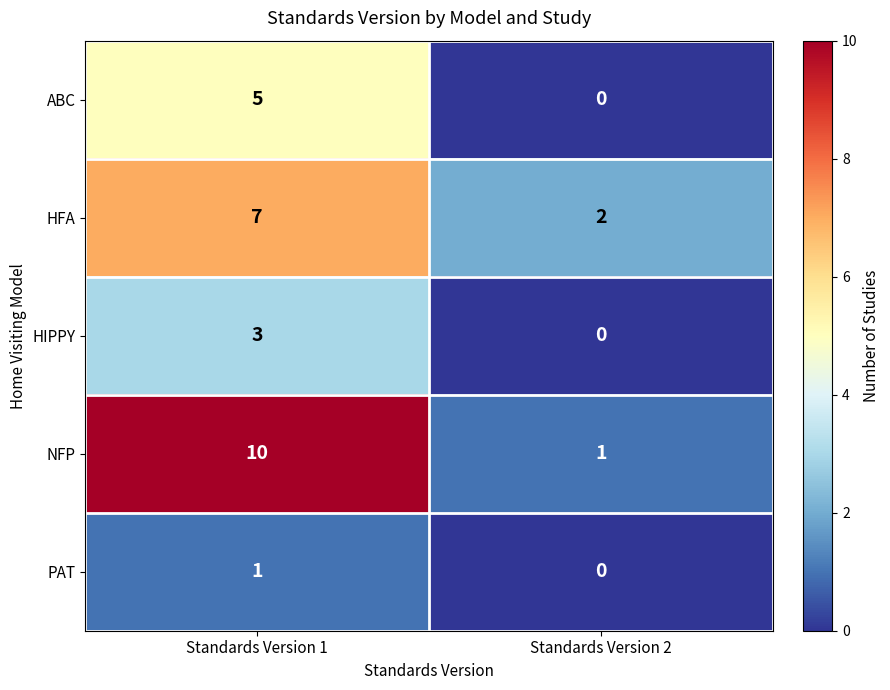

What is the difference between the highest and lowest values at Standards Version 2?

2